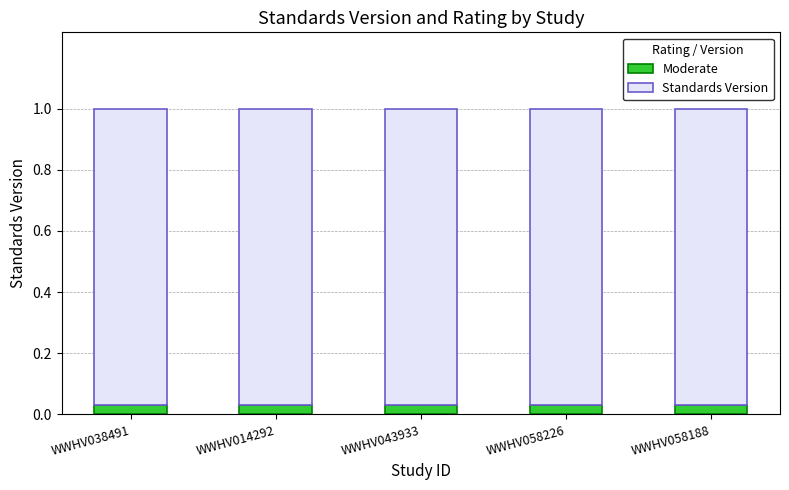

How many bars are there in total?

5